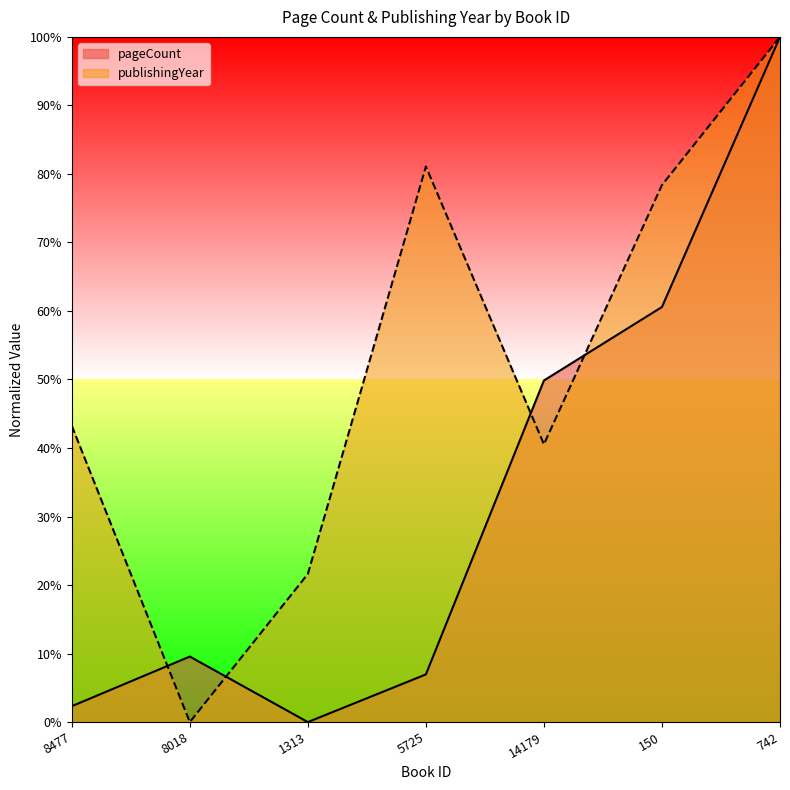

Which has a higher value, 5725 or 14179?

14179